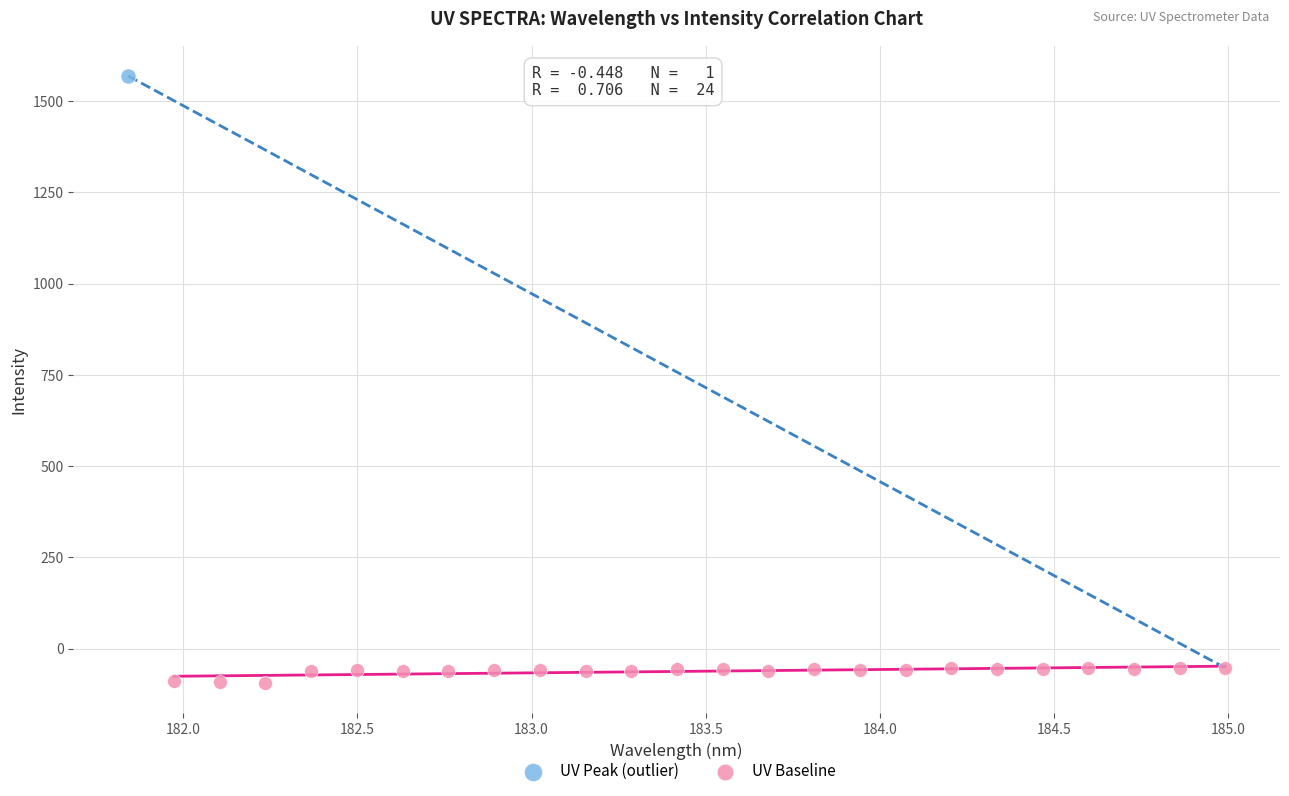

What are all the series names shown in the legend?

UV Peak (outlier), UV Baseline